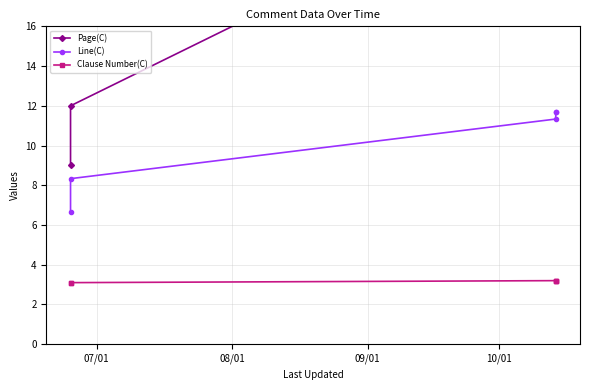

True or false: Line(C) and Page(C) cross at least once.

False